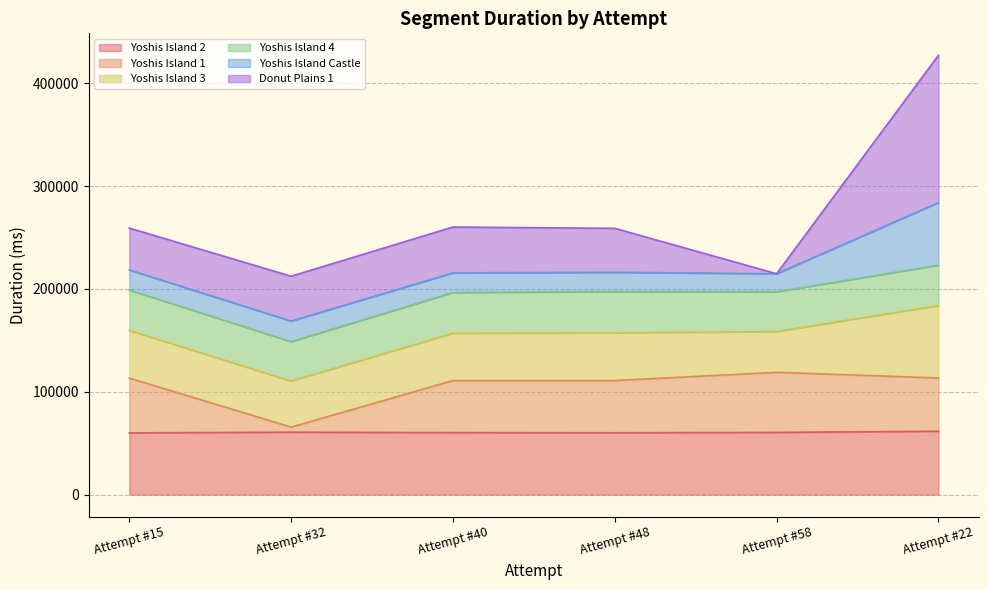

The value of Yoshis Island 2 at Attempt #15 is 60044. True or false?

True